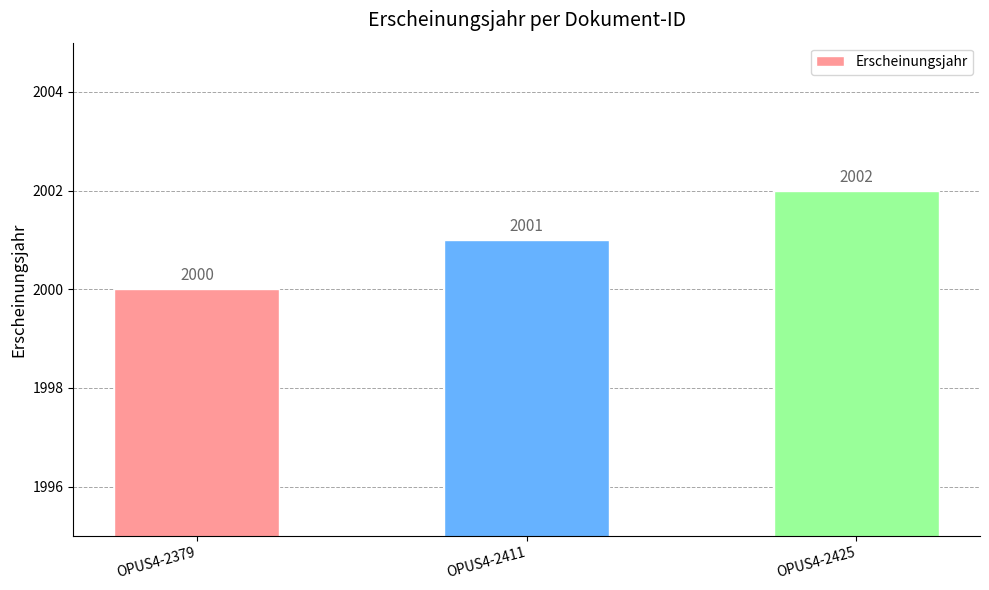

What is the value of the 2nd bar from the left?

2001